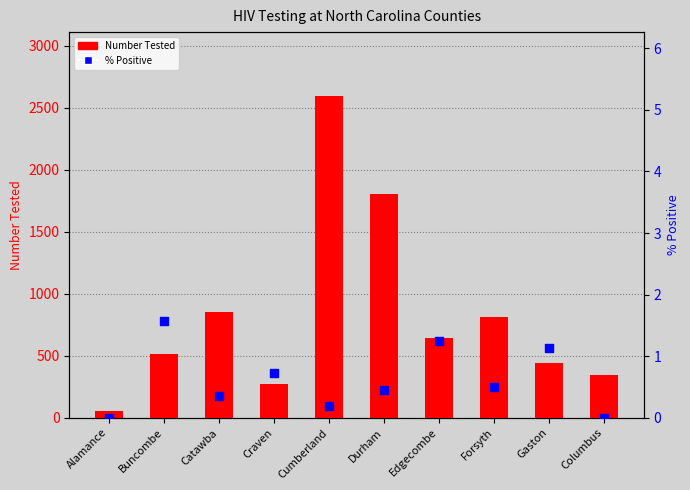

Which series contains the lowest Y value?

% Positive